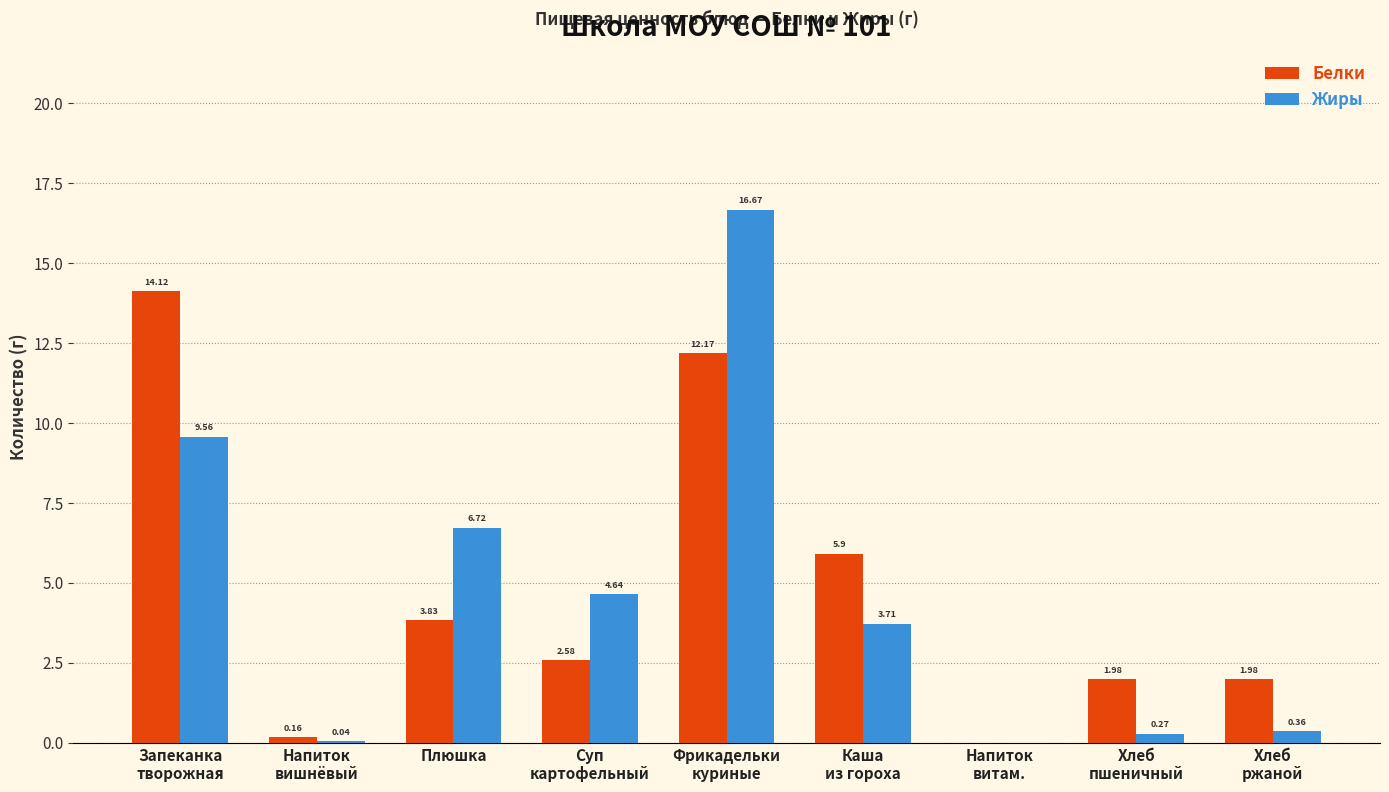

The value of Белки at Каша
из гороха is 5.9. True or false?

True